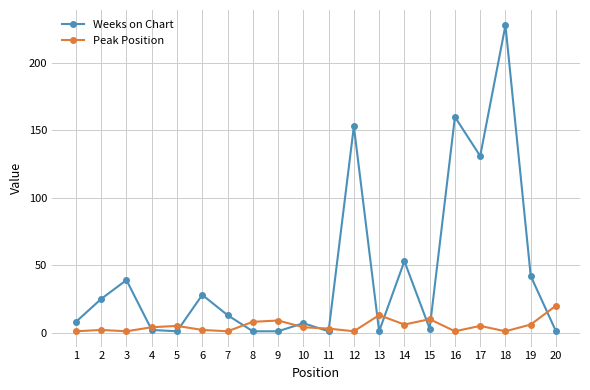

Rank the series by their average value, from highest to lowest.

Weeks on Chart, Peak Position